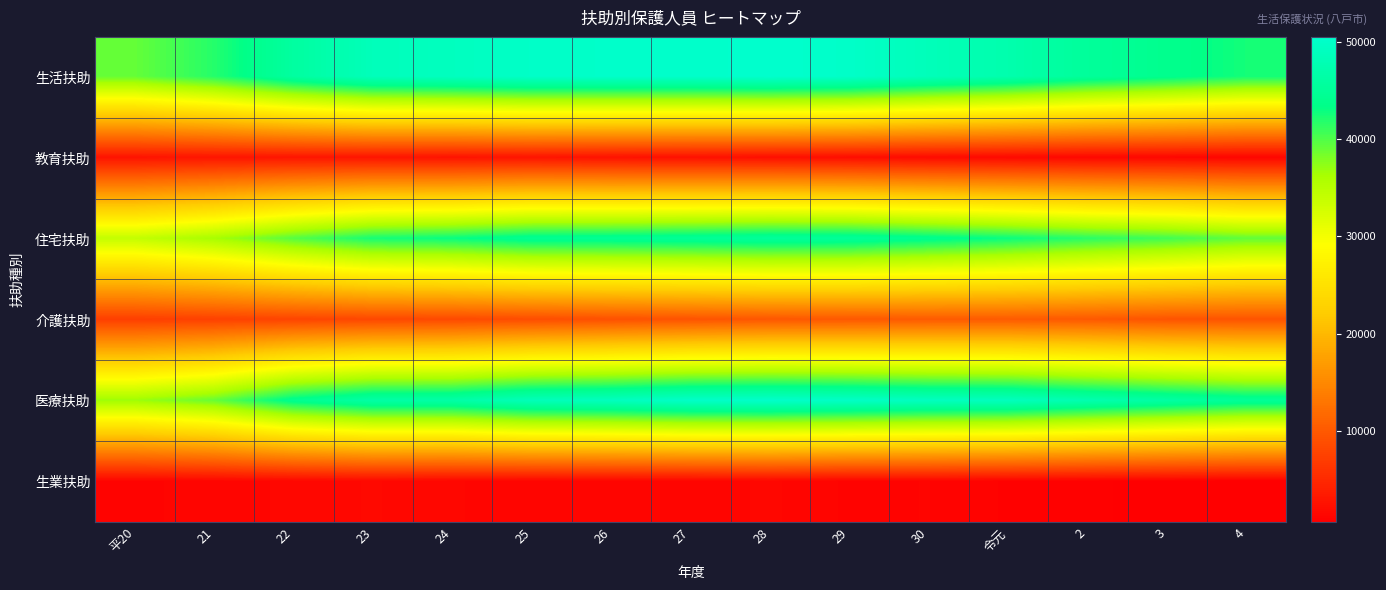

Reading right to left, transcribe all the data shown in this chart.

生活扶助: 4=42495	3=43936	2=45274	令元=47194	30=48508	29=50045	28=50511	27=50138	26=50163	25=49955	24=49114	23=48580	22=45866	21=41783	平20=39109
教育扶助: 4=1271	3=1447	2=1540	令元=1711	30=1888	29=2170	28=2344	27=2492	26=2619	25=2851	24=2753	23=2935	22=2969	21=2910	平20=2804
住宅扶助: 4=39211	3=40592	2=41579	令元=42884	30=43936	29=45005	28=45235	27=44794	26=44474	25=44320	24=42975	23=42371	22=39702	21=36237	平20=34024
介護扶助: 4=9444	3=9522	2=10001	令元=10206	30=10170	29=9975	28=9819	27=9443	26=9128	25=8742	24=8399	23=8199	22=7883	21=7497	平20=7258
医療扶助: 4=44948	3=46137	2=47430	令元=48865	30=49115	29=49767	28=50151	27=49951	26=48942	25=48432	24=46506	23=46370	22=44083	21=39022	平20=36719
生業扶助: 4=605	3=704	2=847	令元=966	30=1195	29=1152	28=1428	27=1256	26=1292	25=1260	24=1410	23=1603	22=1439	21=1252	平20=1152